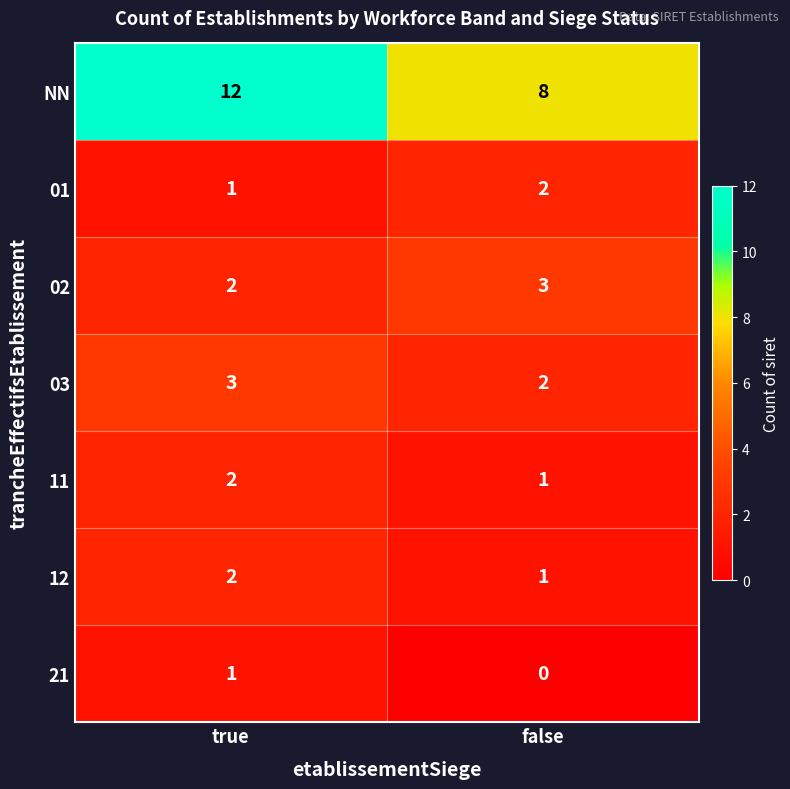

Which series has the largest total across all categories?

NN